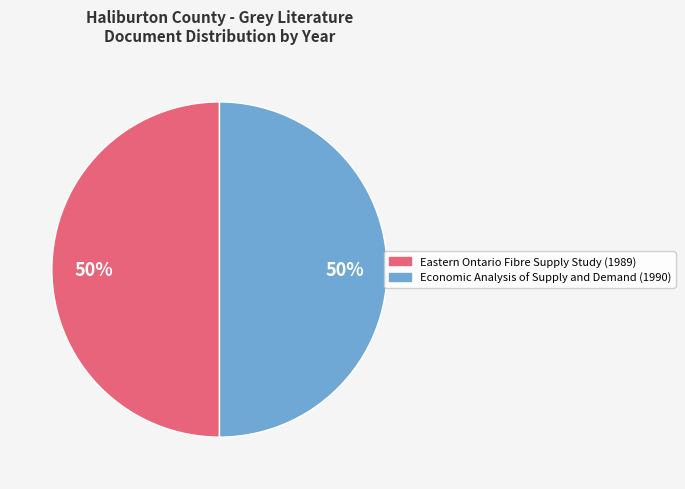

To the nearest percent, what portion does Eastern Ontario Fibre Supply Study (1989) represent?

50%